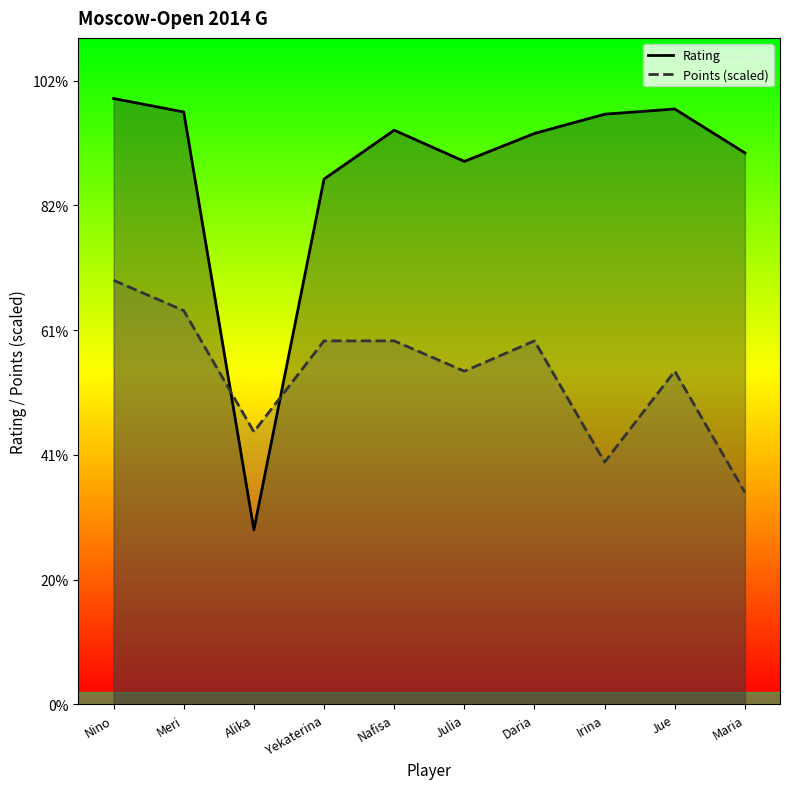

How many lines are shown in the chart?

2